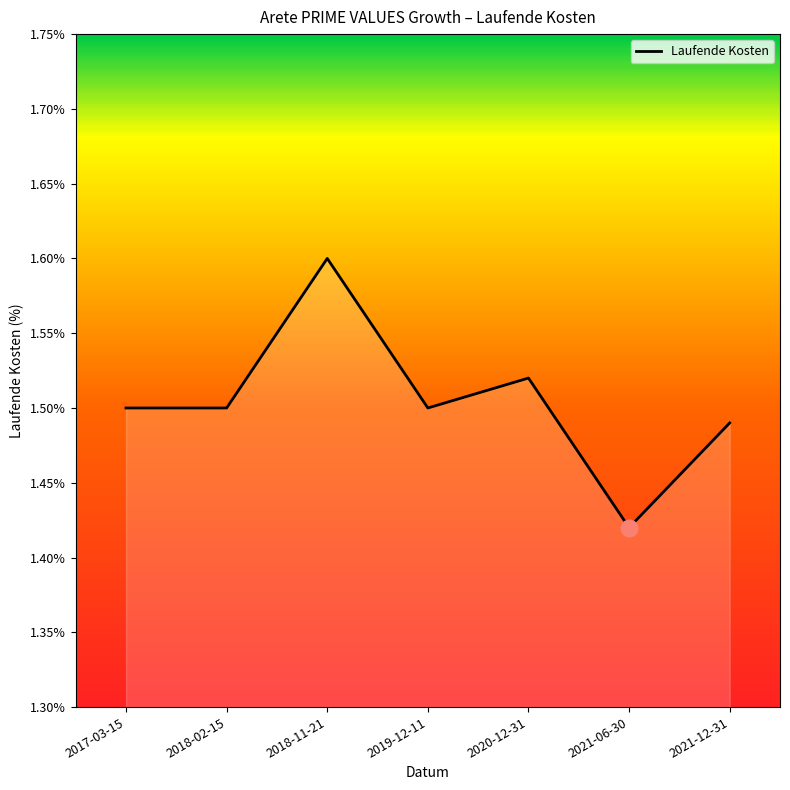

Between 2020-12-31 and 2021-06-30, which is larger?

2020-12-31